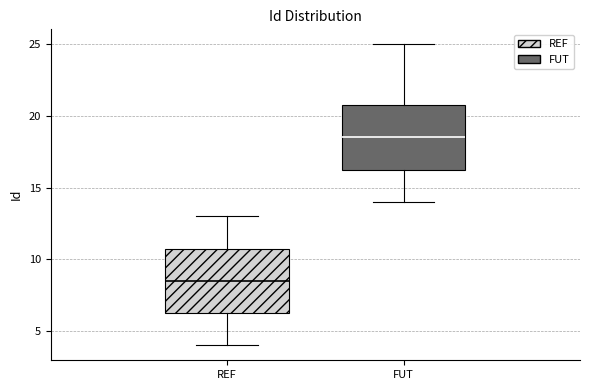

Where is the upper edge of the box for REF on the y-axis? The values are not printed on the chart, so give them approximately, as read against the axis.

11.0